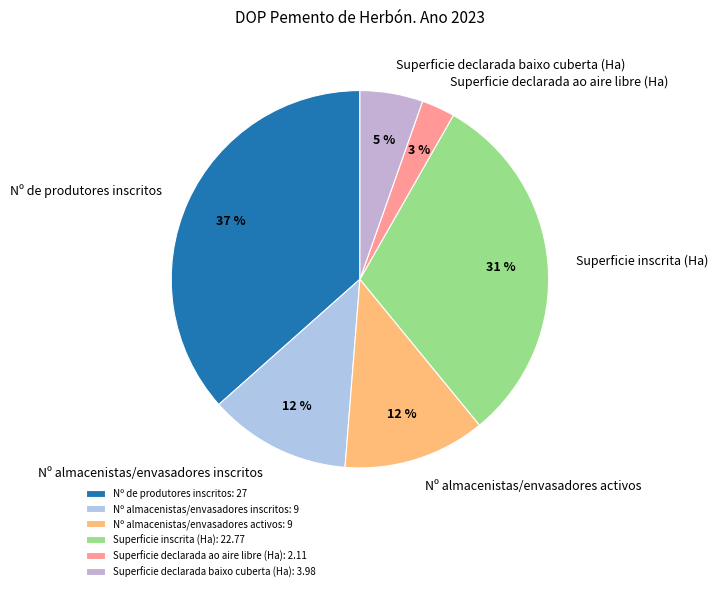

To the nearest percent, what is the combined percentage of Superficie inscrita (Ha) and Superficie declarada baixo cuberta (Ha)?

36%